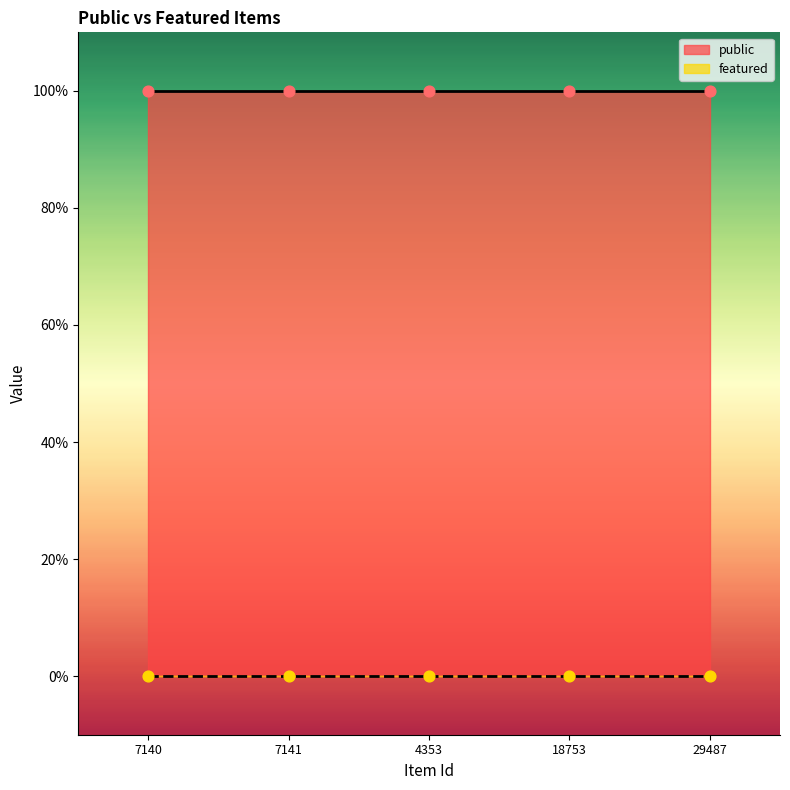

Which series has the largest total across all categories?

public